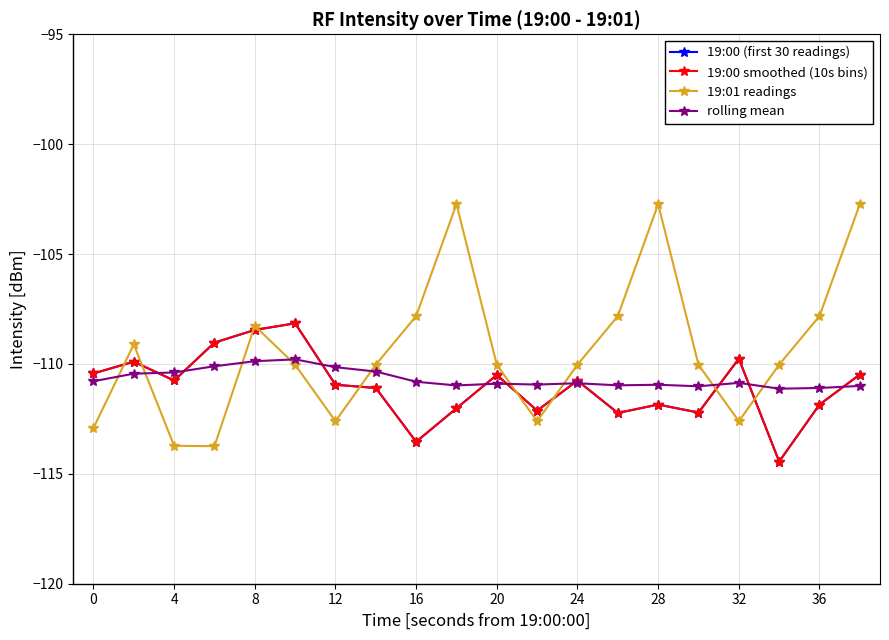

What is the average value of the 19:00 smoothed (10s bins) series?

-111.0